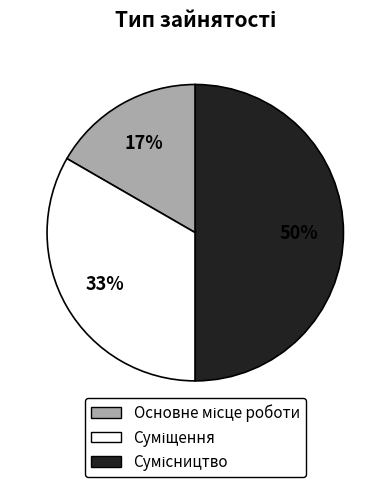

To the nearest percent, what is the average slice percentage?

33%